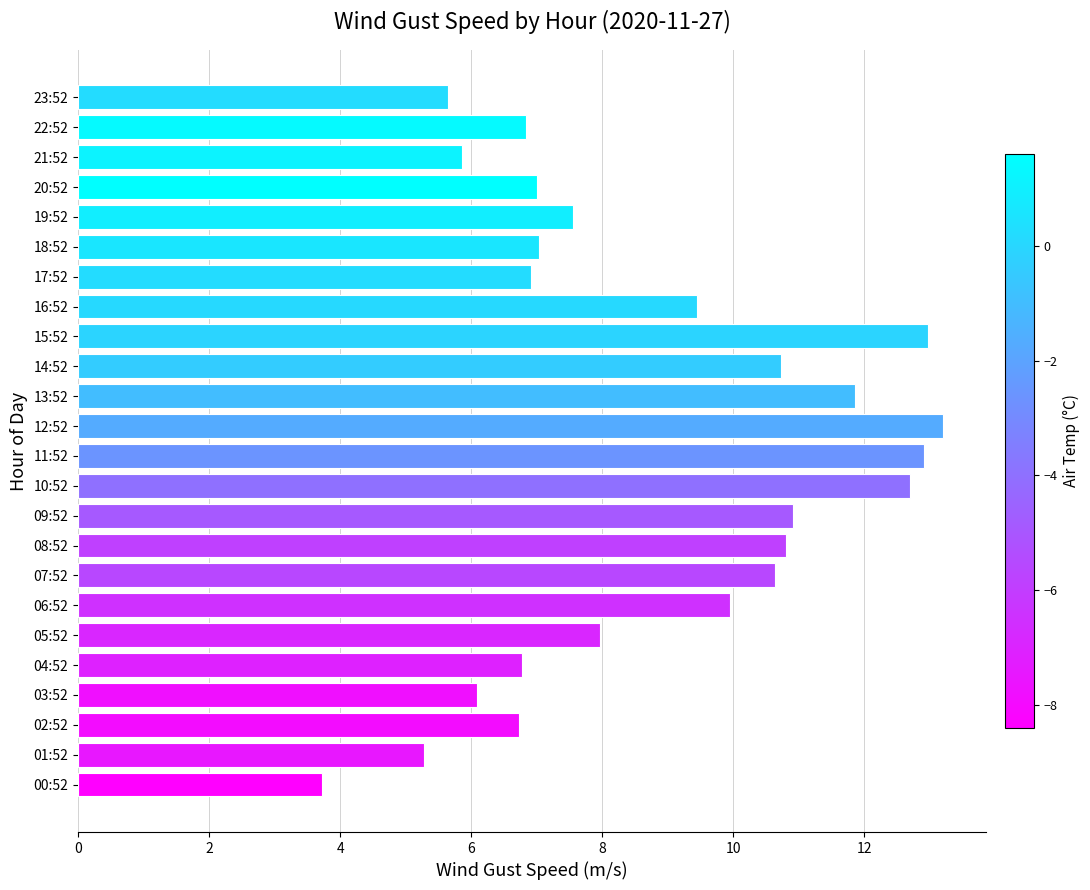

Reading bottom to top, what are all the values shown in this chart?

3.7	5.3	6.7	6.1	6.8	8.0	9.9	10.6	10.8	10.9	12.7	12.9	13.2	11.9	10.7	13.0	9.4	6.9	7.0	7.6	7.0	5.9	6.8	5.6